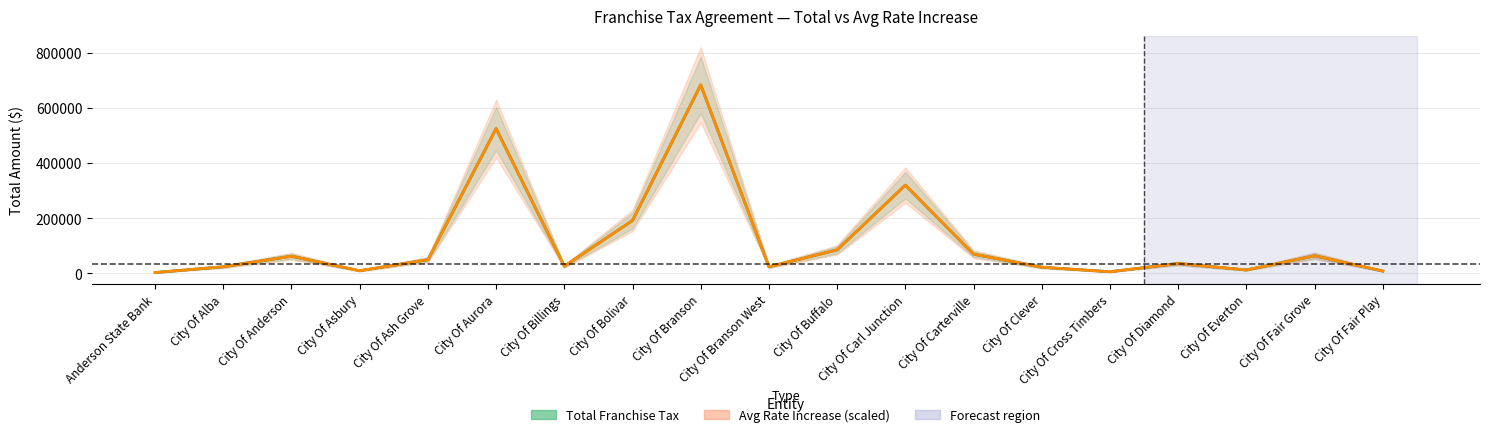

What is the average value of the Avg Rate Increase (scaled) series?

116659.3